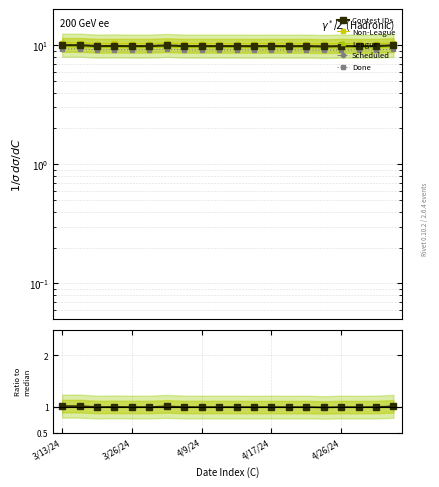

At how many categories does at least one series exceed 1?

20